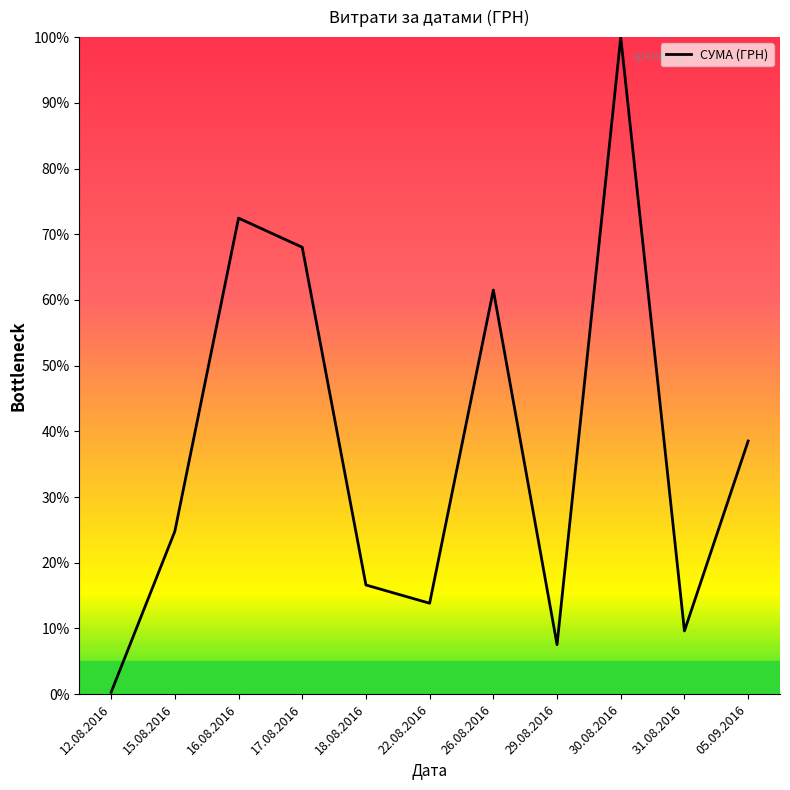

Reading left to right, list all the values displayed in this chart.

0.3	24.8	72.5	68.0	16.6	13.8	61.5	7.5	100.0	9.6	38.5